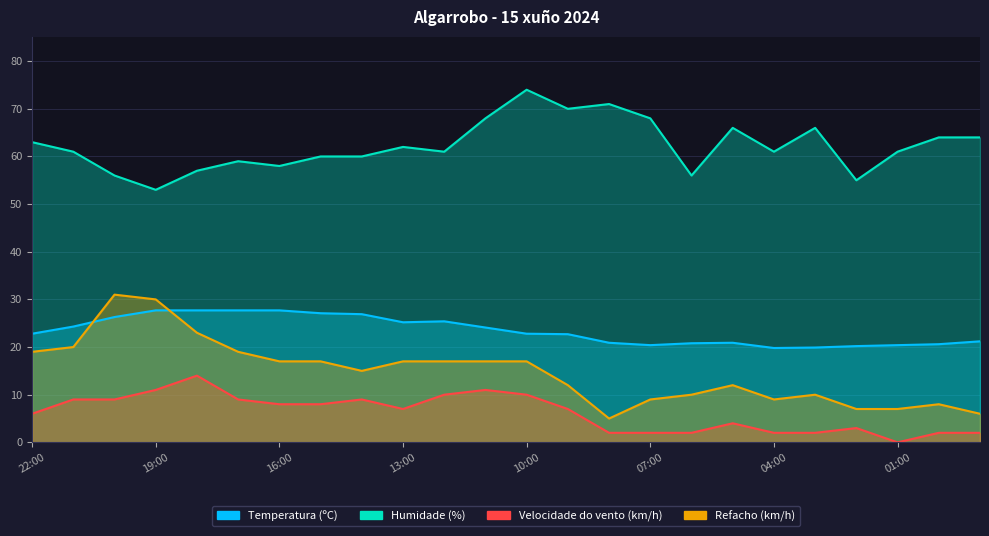

Does the chart display data point markers on the line(s)?

No